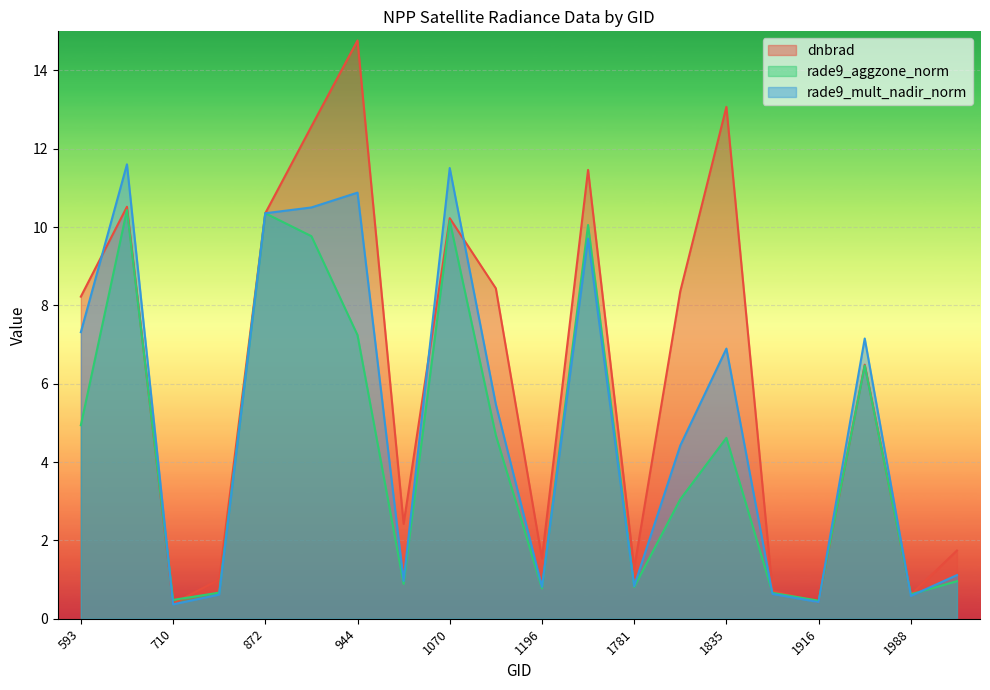

Reading left to right, what are all the values shown in this chart?

dnbrad: 8.2	10.5	0.4	1.0	10.4	12.6	14.8	2.4	10.2	8.4	1.5	11.5	1.3	8.4	13.1	0.7	0.4	6.5	0.6	1.7
rade9_aggzone_norm: 4.9	10.4	0.5	0.7	10.4	9.8	7.2	0.9	10.2	4.7	0.8	10.1	0.8	3.0	4.6	0.7	0.5	6.5	0.6	1.0
rade9_mult_nadir_norm: 7.3	11.6	0.4	0.6	10.4	10.5	10.9	1.0	11.5	5.5	0.8	9.7	0.8	4.4	6.9	0.6	0.4	7.2	0.6	1.1